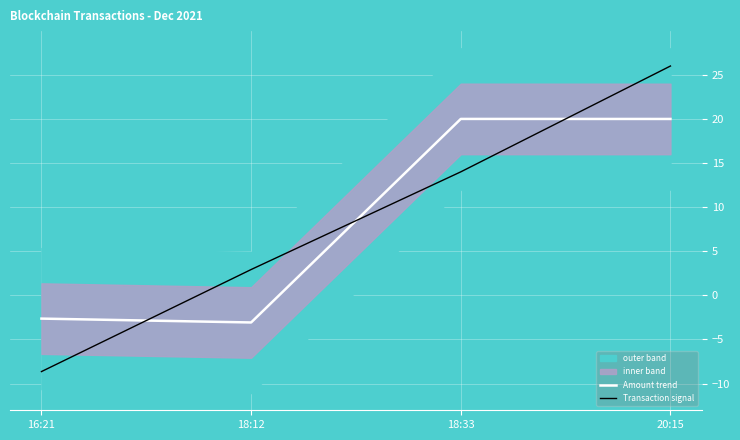

What is the lowest value of the Amount trend series?

-3.1